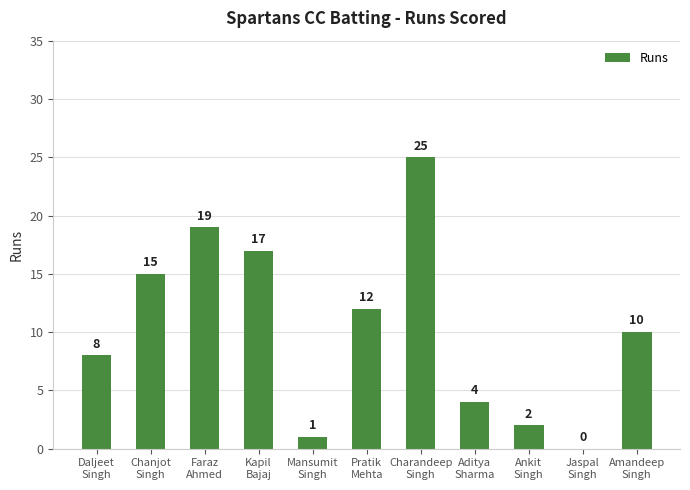

What is the greatest value displayed?

25